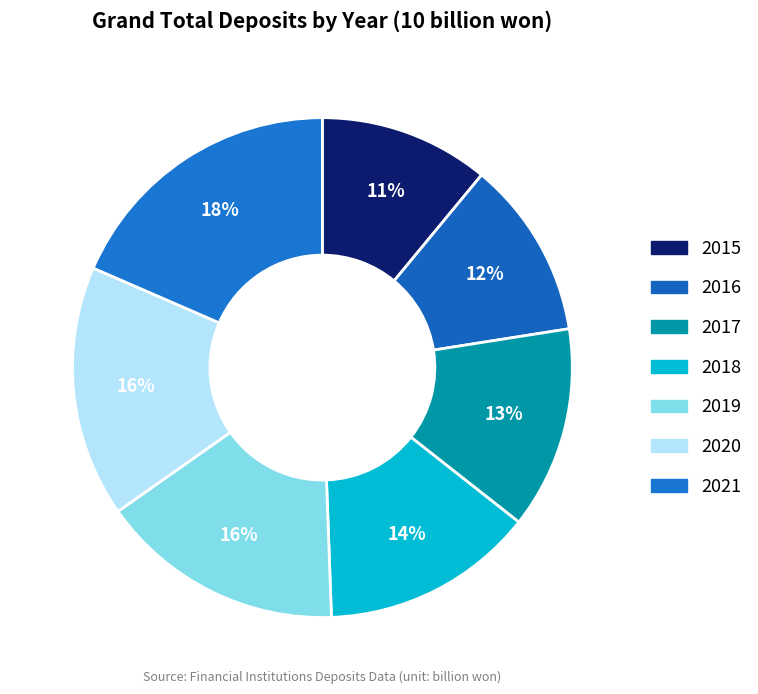

To the nearest percent, what portion does 2017 represent?

13%